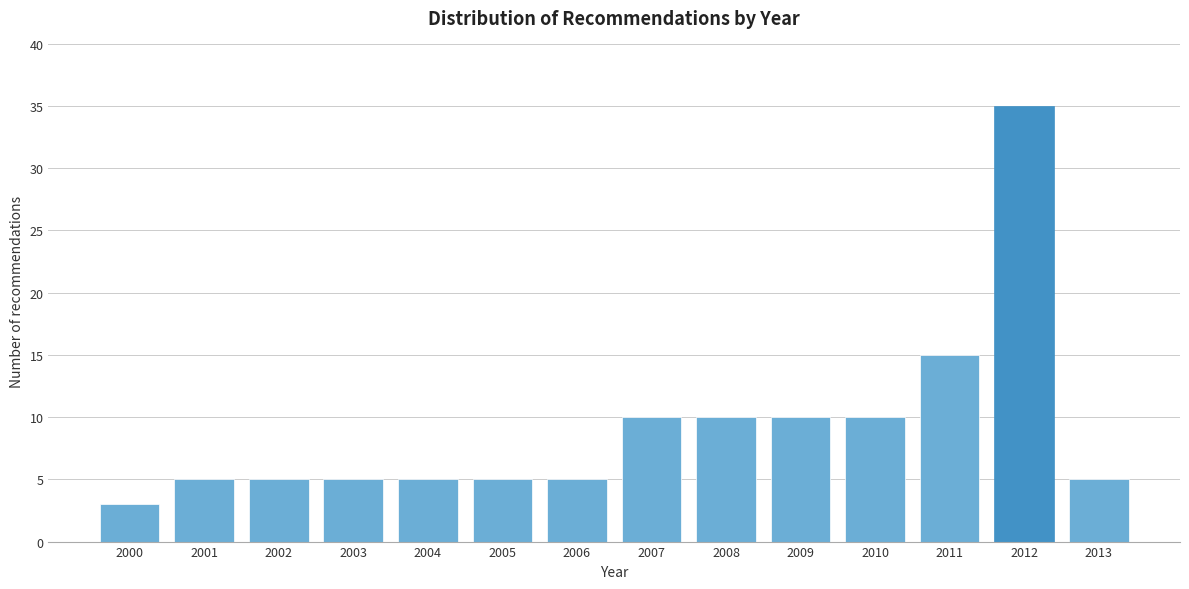

Reading left to right, transcribe all the data shown in this chart.

2000=3	2001=5	2002=5	2003=5	2004=5	2005=5	2006=5	2007=10	2008=10	2009=10	2010=10	2011=15	2012=35	2013=5